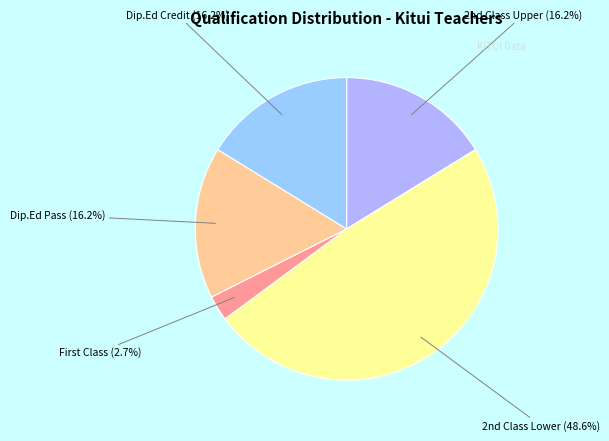

To the nearest percent, what is the average slice percentage?

20%